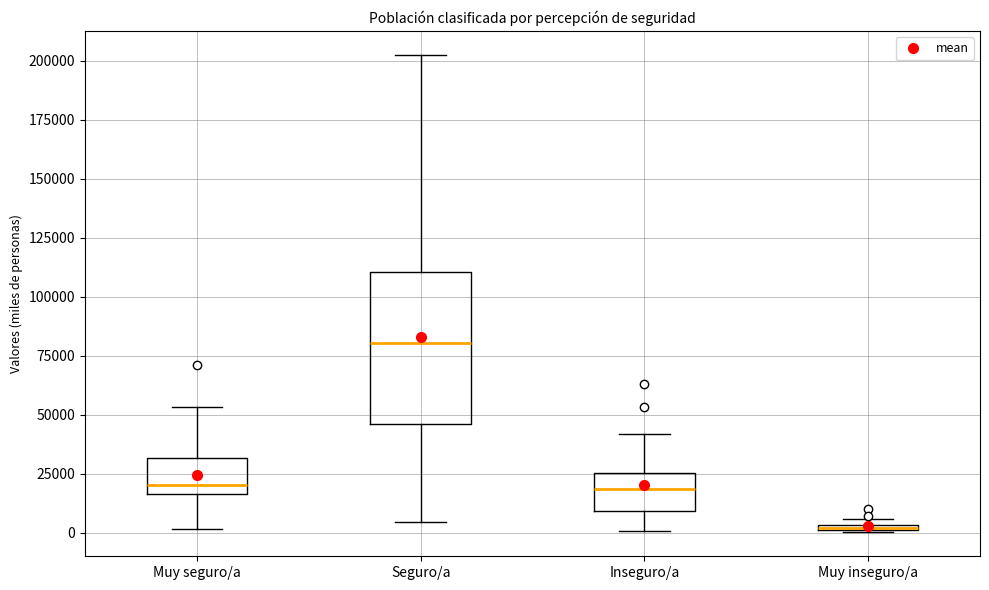

Which box's median line is the lowest?

Muy inseguro/a